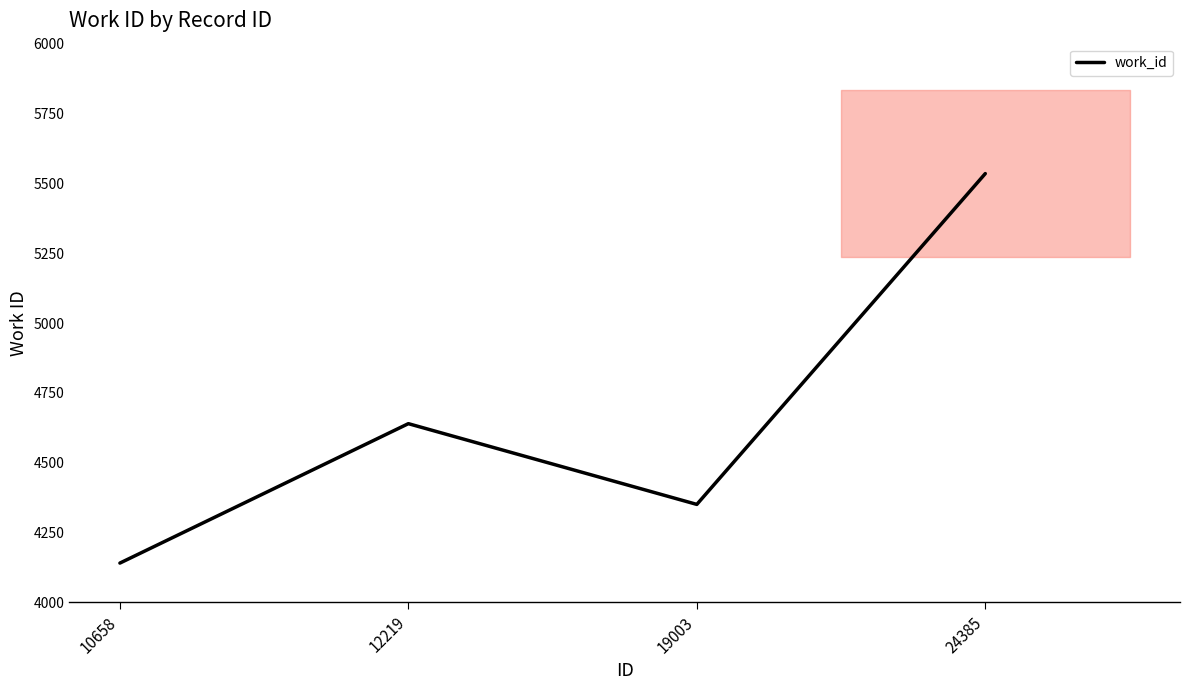

What is the ratio of the value at 10658 to the value at 12219?

0.9